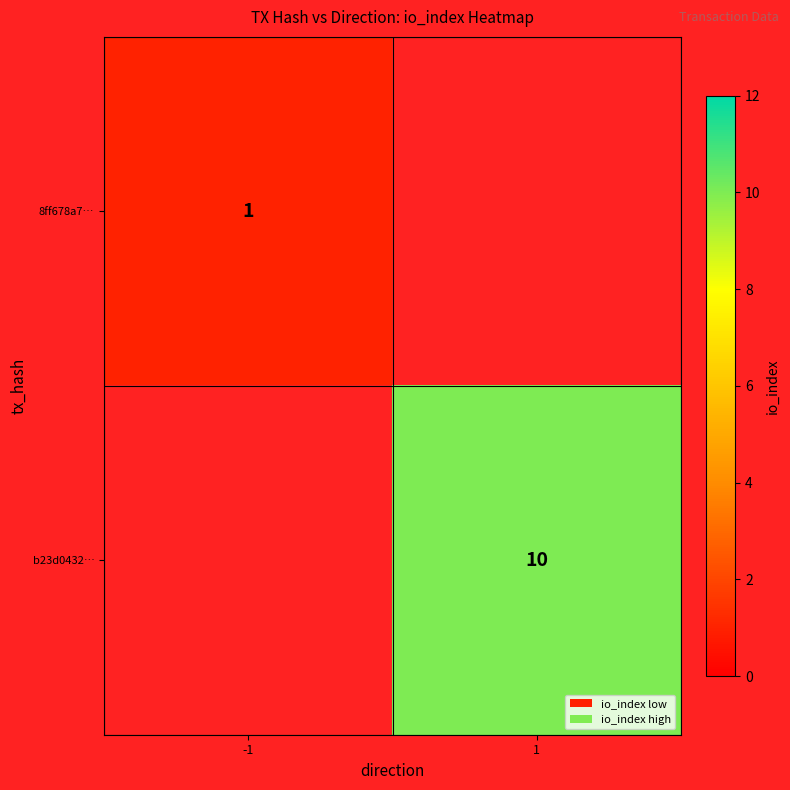

The b23d0432… series shows 14 at 1. True or false?

False